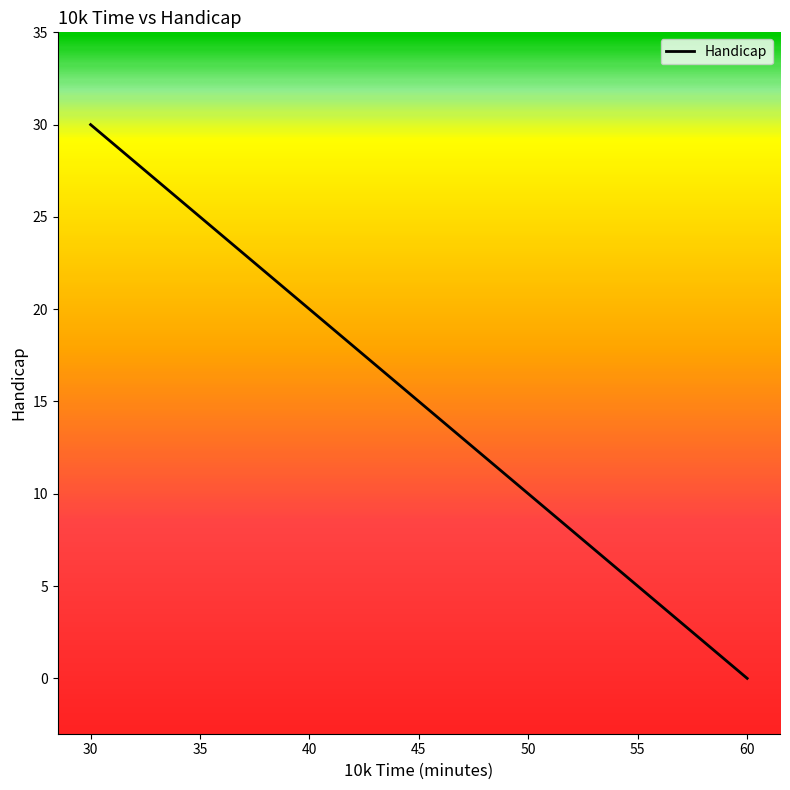

What is the maximum value shown in the chart?

30